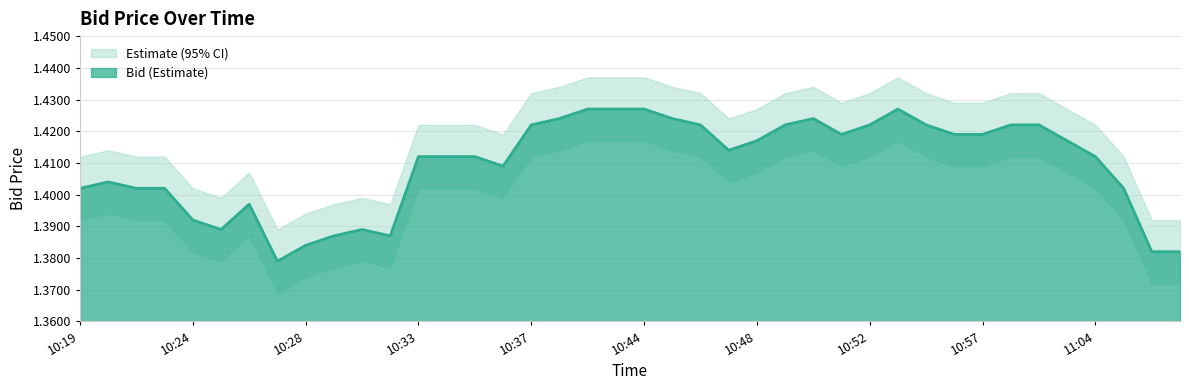

In Bid_lower, how many points are lower than both neighbors (excluding endpoints)?

6